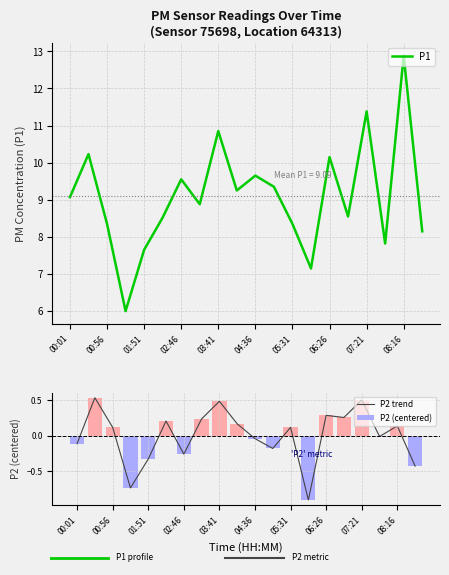

What is the maximum value for P1?

12.9